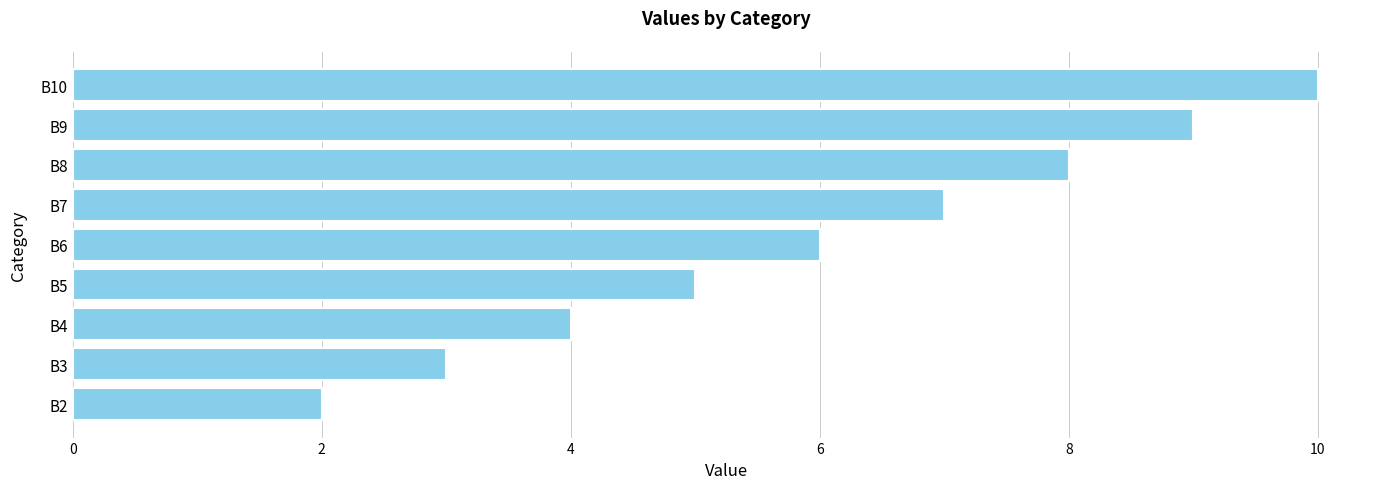

What is the difference between the maximum and second lowest values?

7